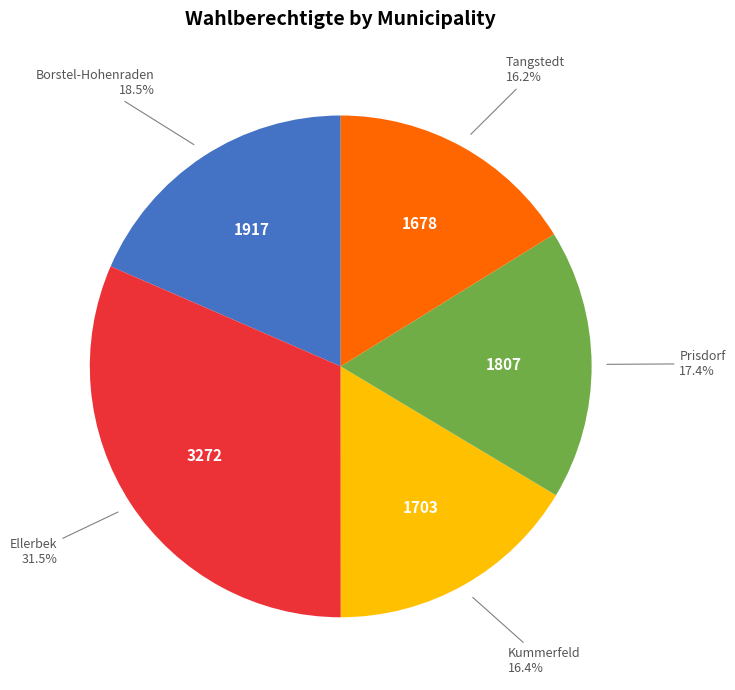

Is there a majority slice in this chart?

No